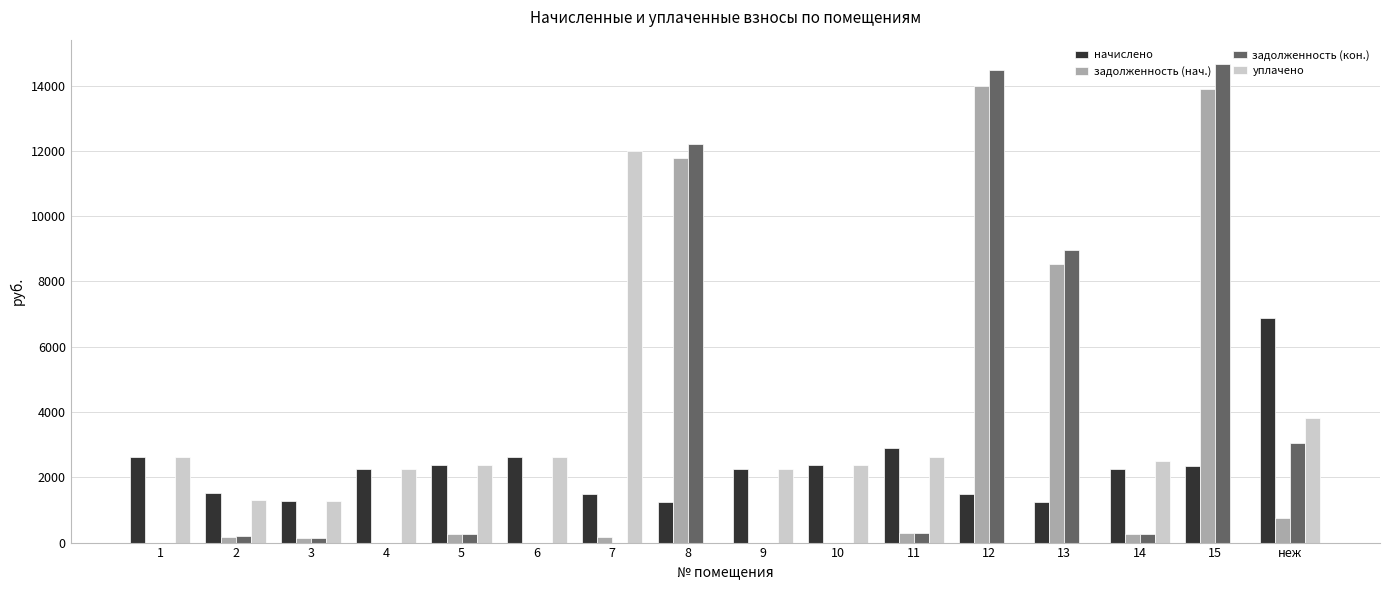

Are the bars horizontal?

No